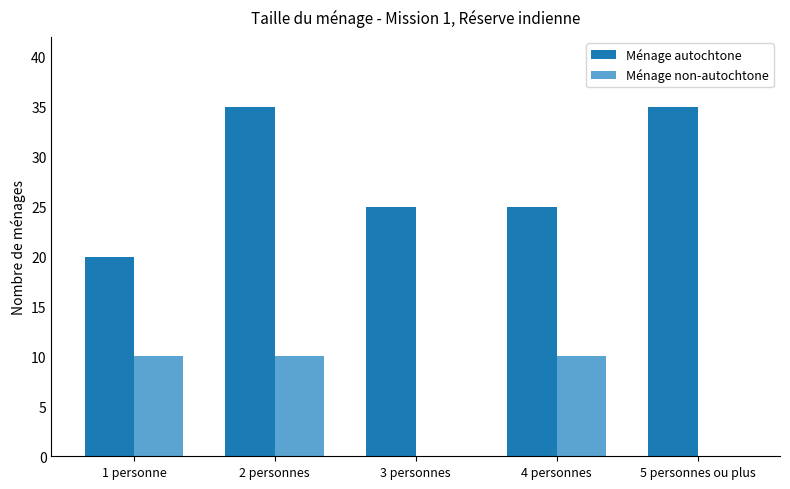

Which series has the largest total across all categories?

Ménage autochtone